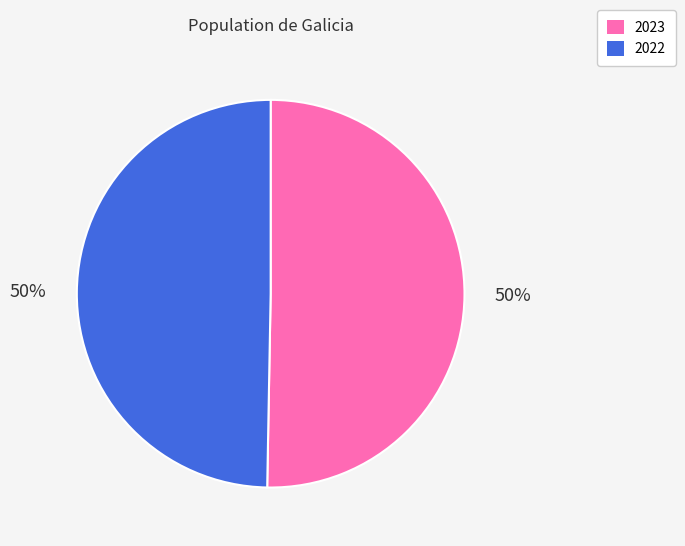

What percentage is the 2022 slice, to the nearest percent?

50%